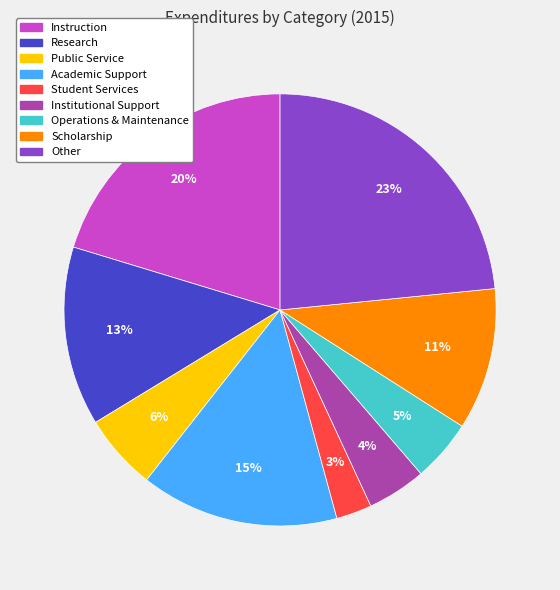

Which has a higher value, Research or Institutional Support?

Research